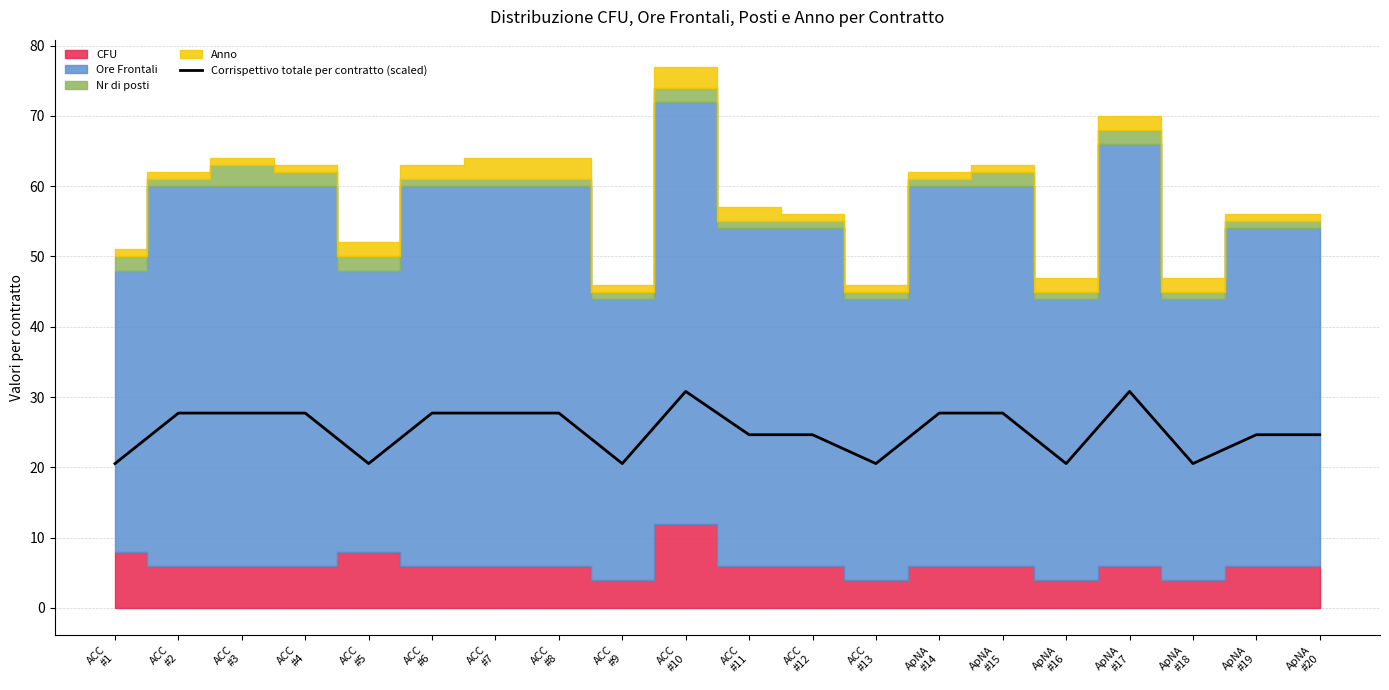

What is the lowest value of the Corrispettivo totale per contratto (scaled) series?

20.5